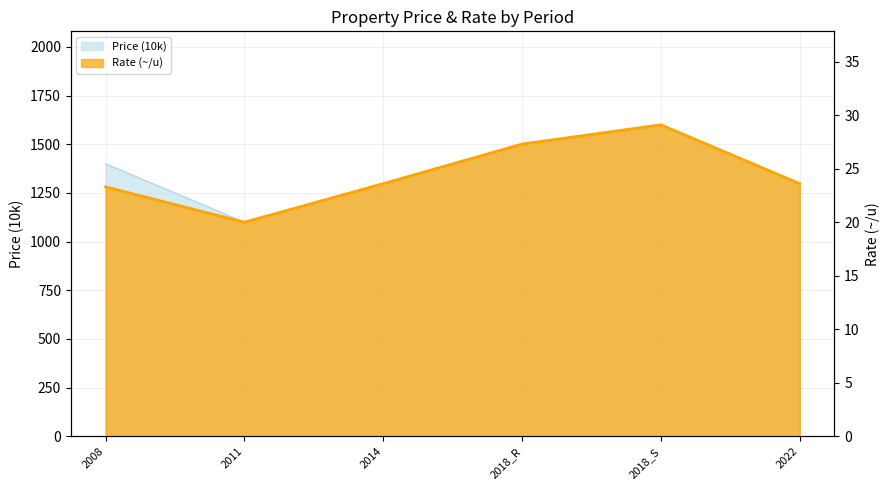

What is the label of the 6th point from the right?

2008